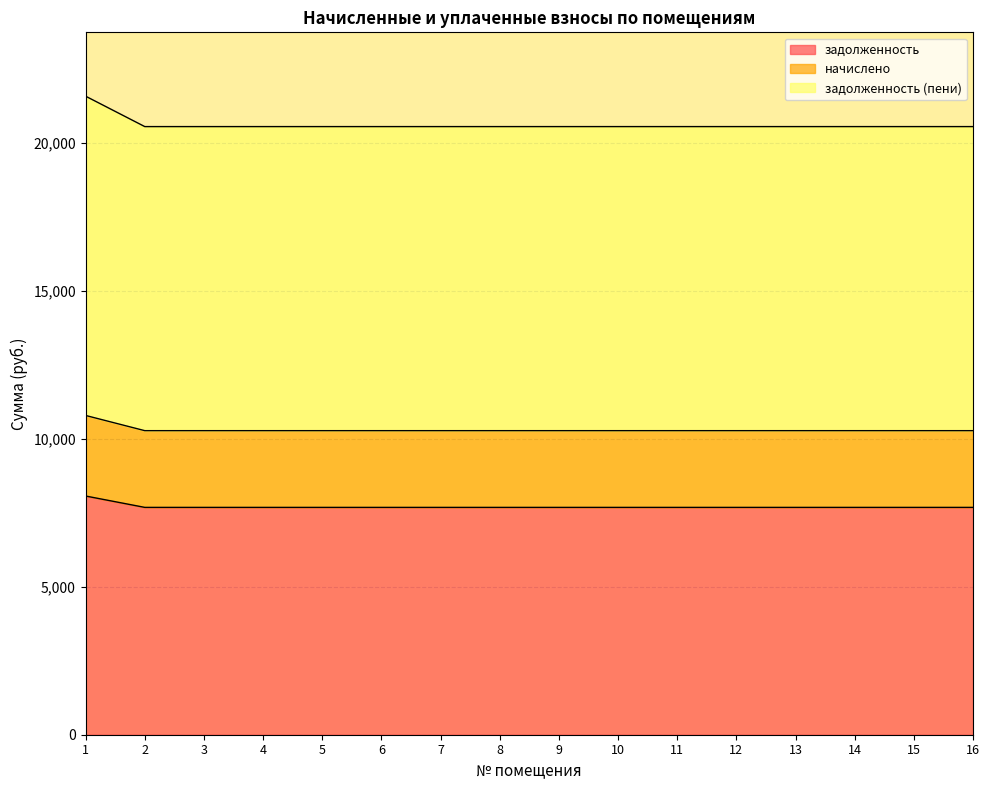

Which has a higher value, 13 or 1?

1